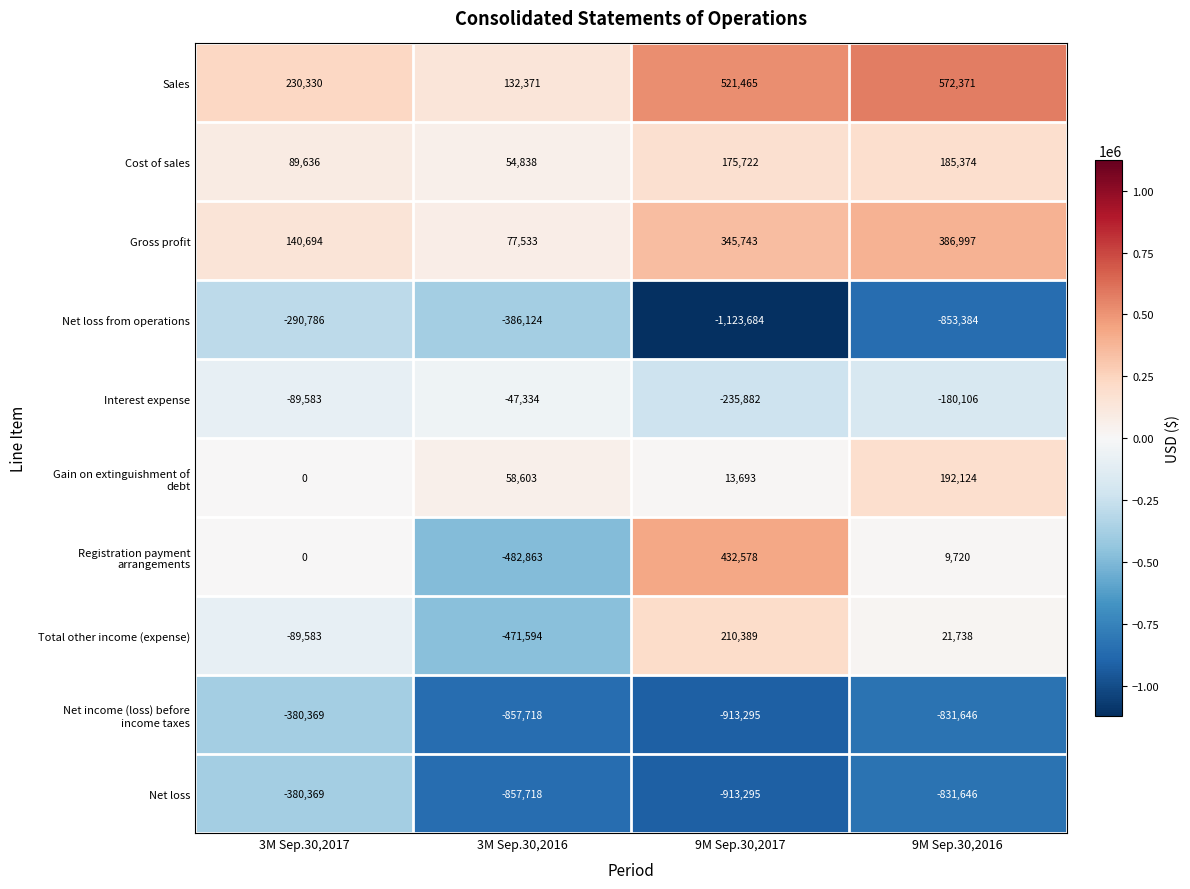

What is the spread (max minus min) of values at 9M Sep.30,2016?

1425755